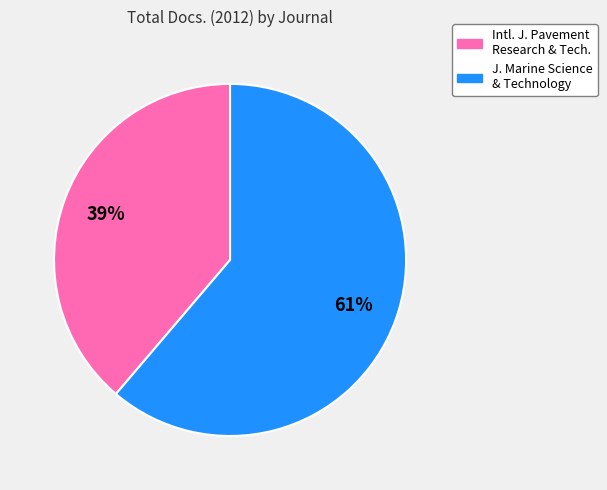

Does any single category account for the majority?

Yes